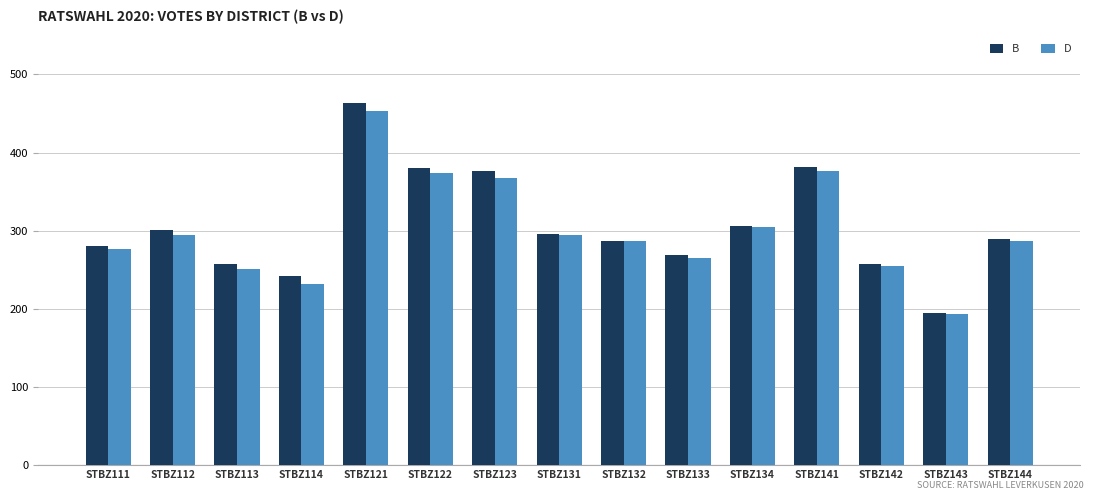

What is the maximum value for B?

463